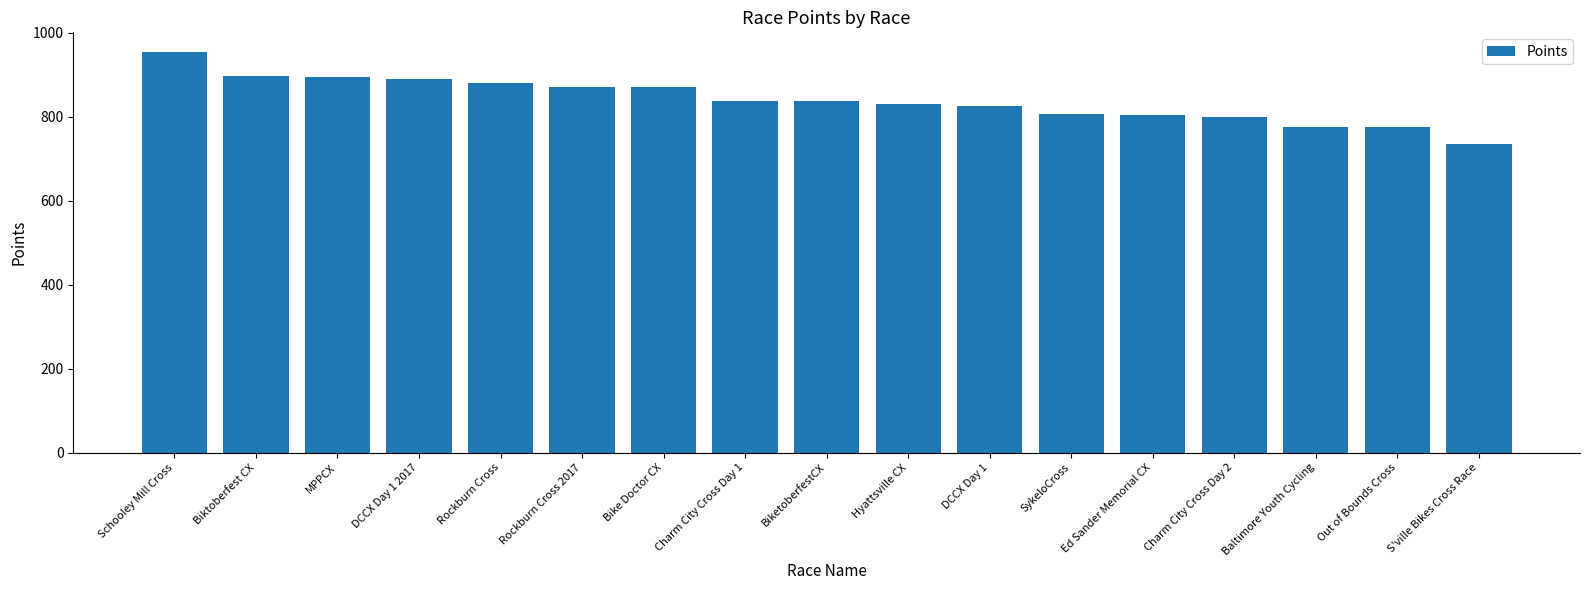

Is it true that the value at Rockburn Cross 2017 is 871.6?

True